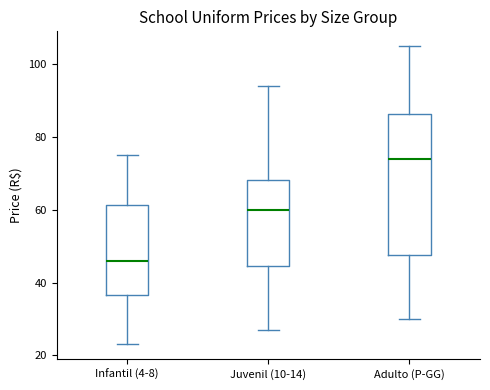

Which box's median line is the lowest?

Infantil (4-8)